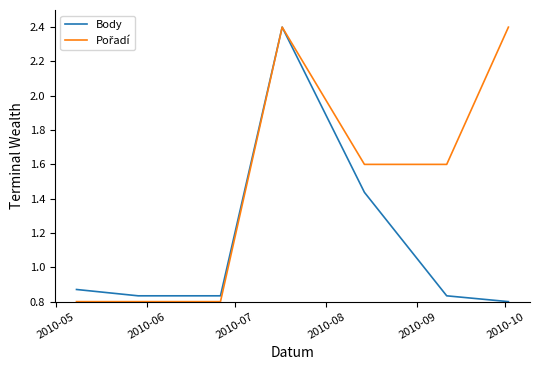

What is the greatest value displayed?

2.4